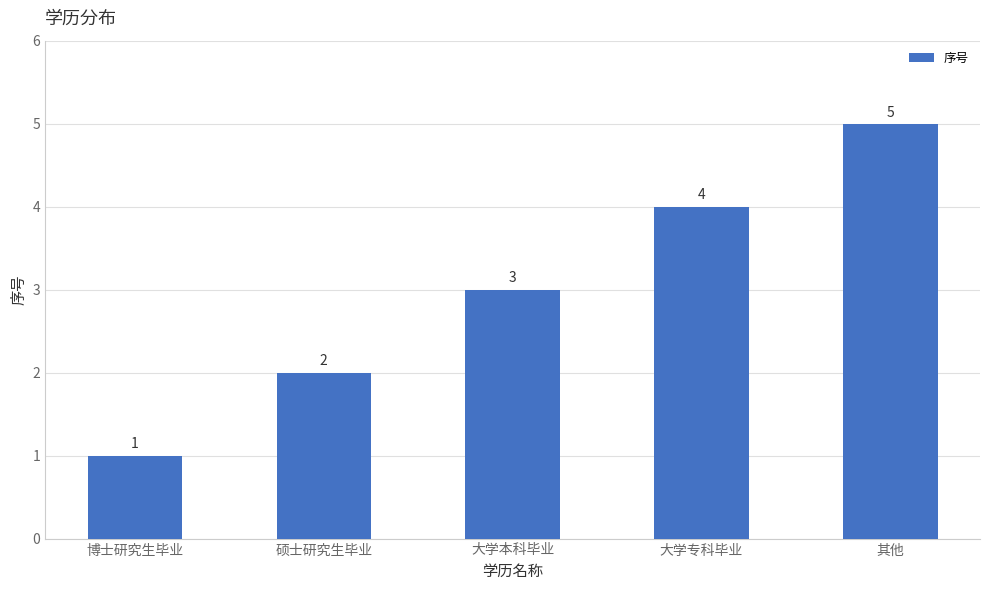

Count the values in the range 2 to 4.

3